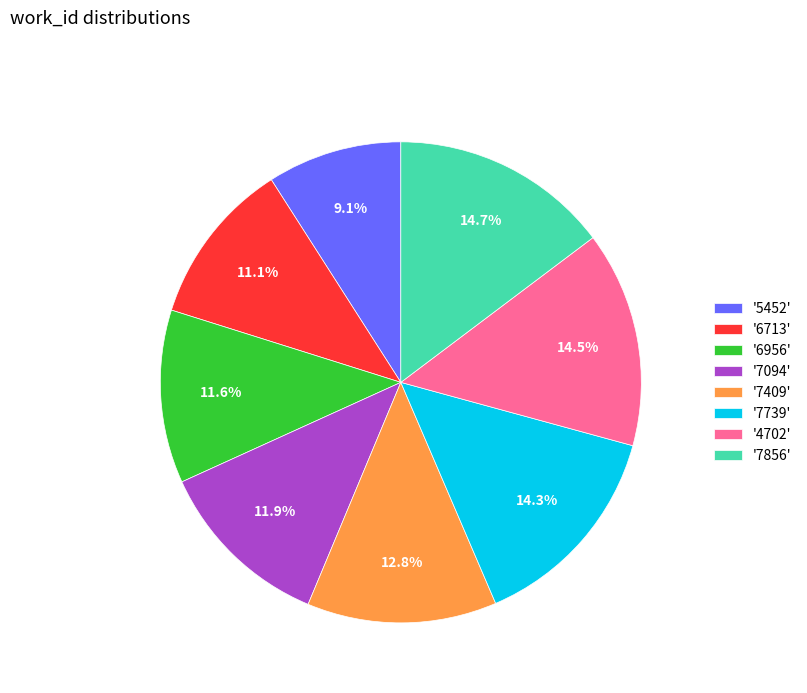

Does '7856' represent more than half of the total?

No